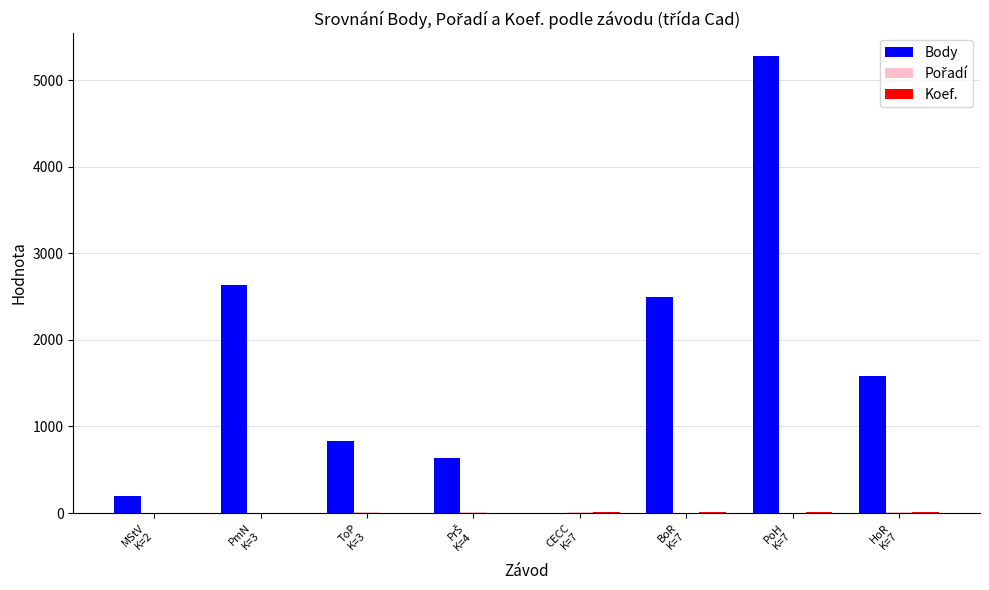

What is the total value across all series at ToP
K=3?

840